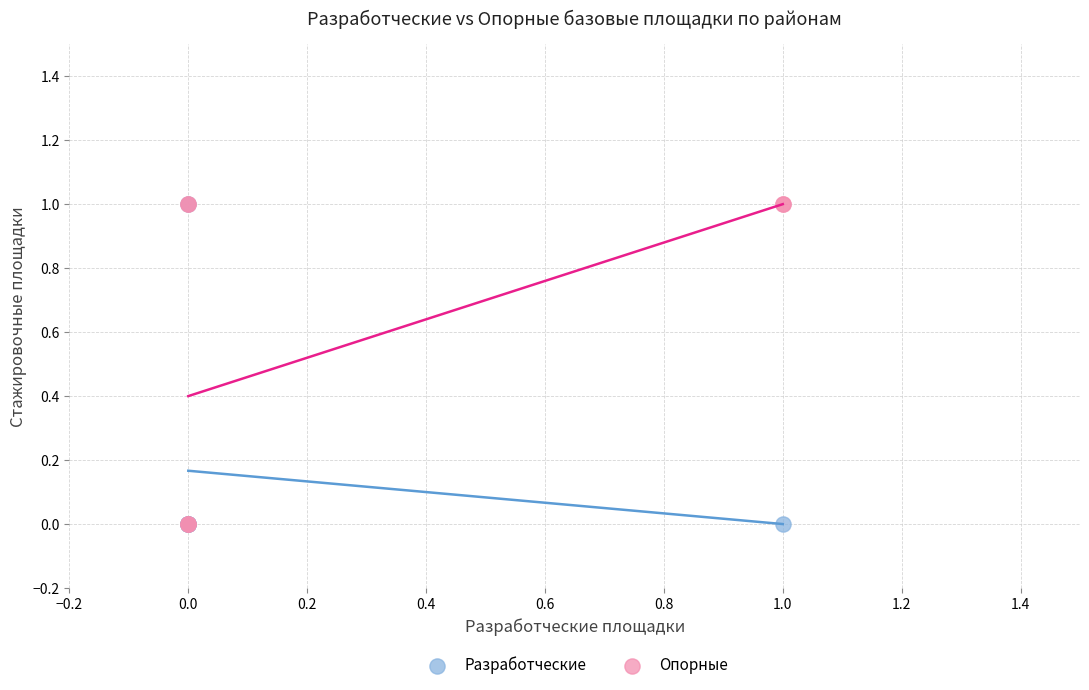

What are all the series names shown in the legend?

Разработческие, Опорные